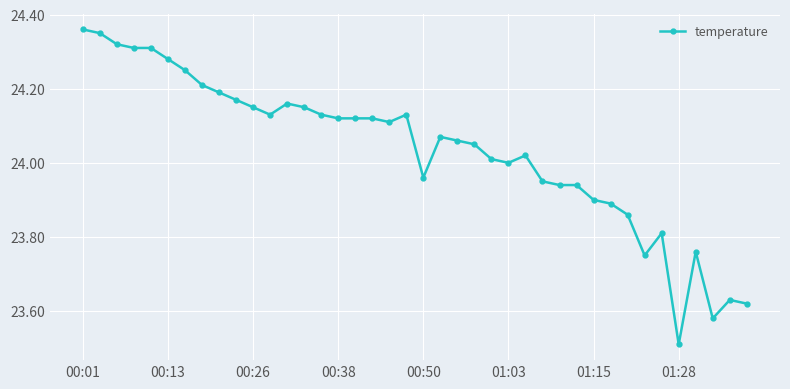

What is the difference between the maximum and second lowest values?

0.8